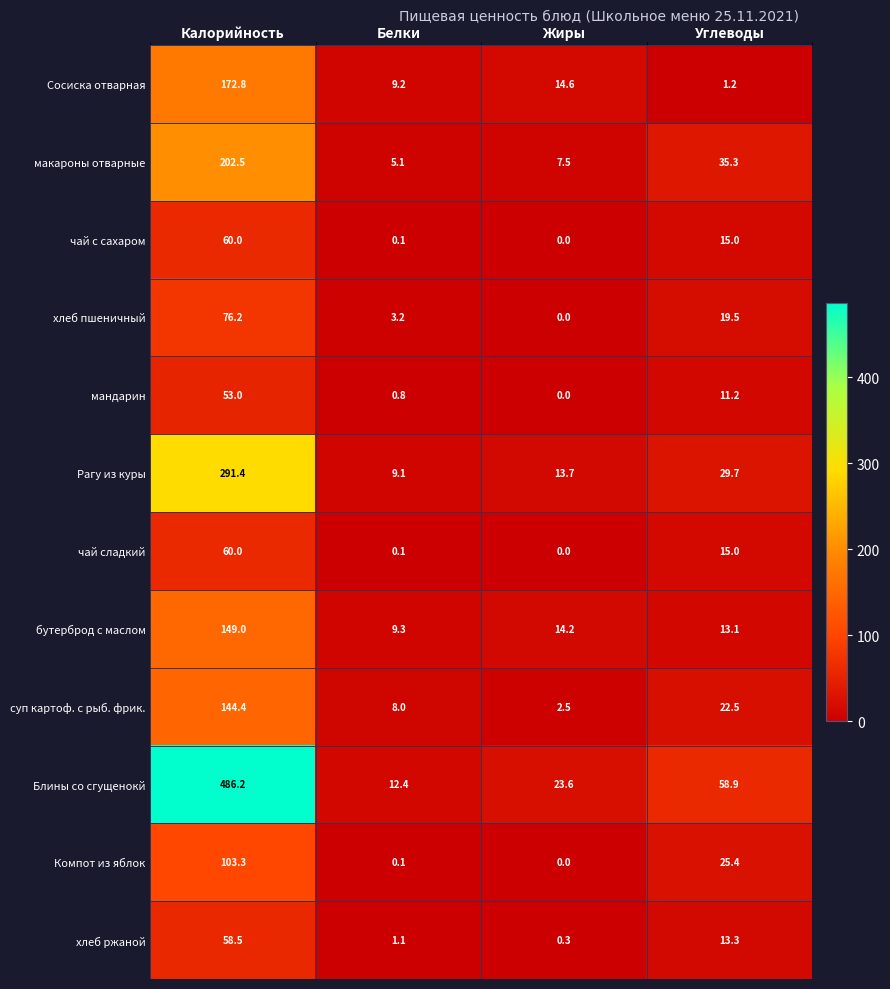

What is the maximum value shown in the chart?

486.2